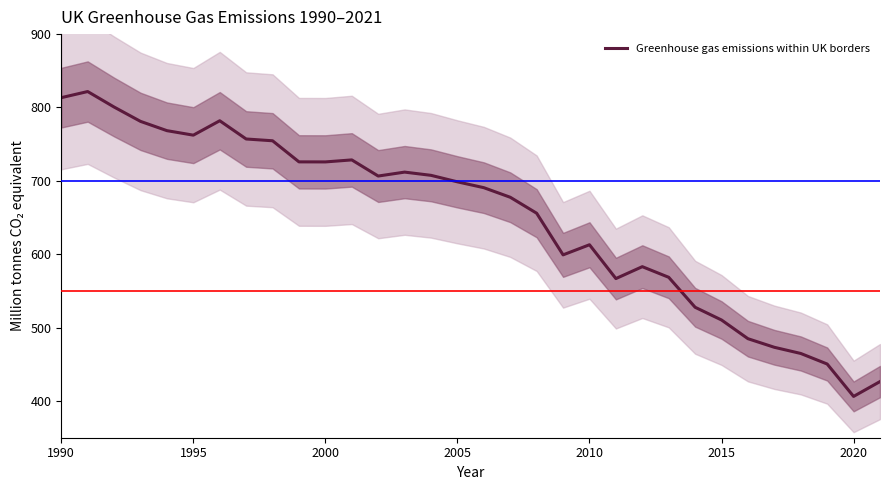

What is the maximum value for Greenhouse gas emissions within UK borders?

821.7